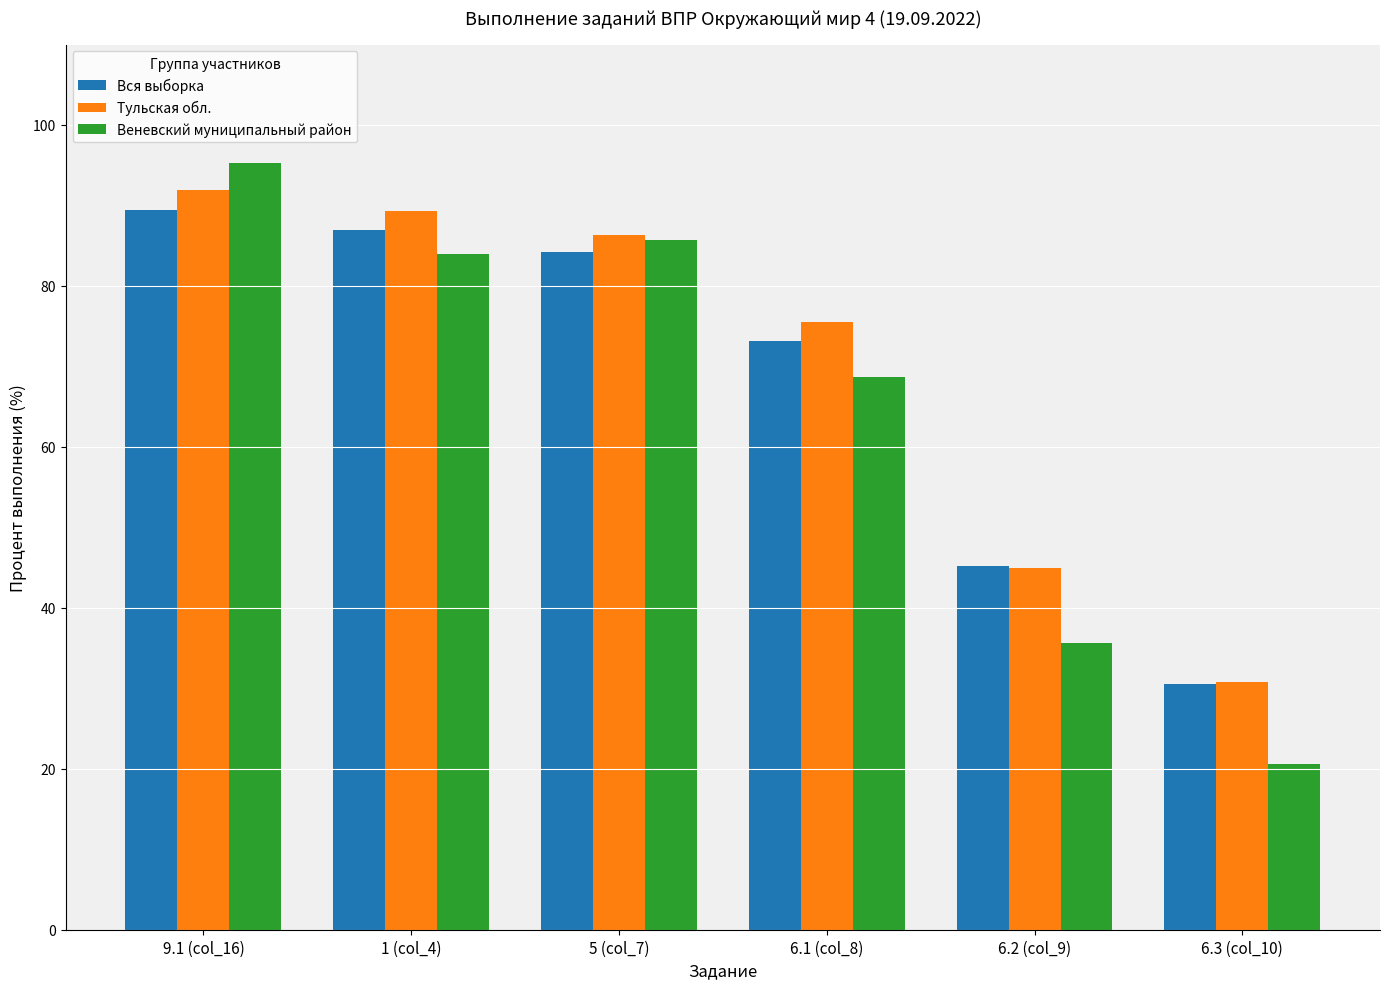

Which category has the lowest value in the Вся выборка series?

6.3 (col_10)